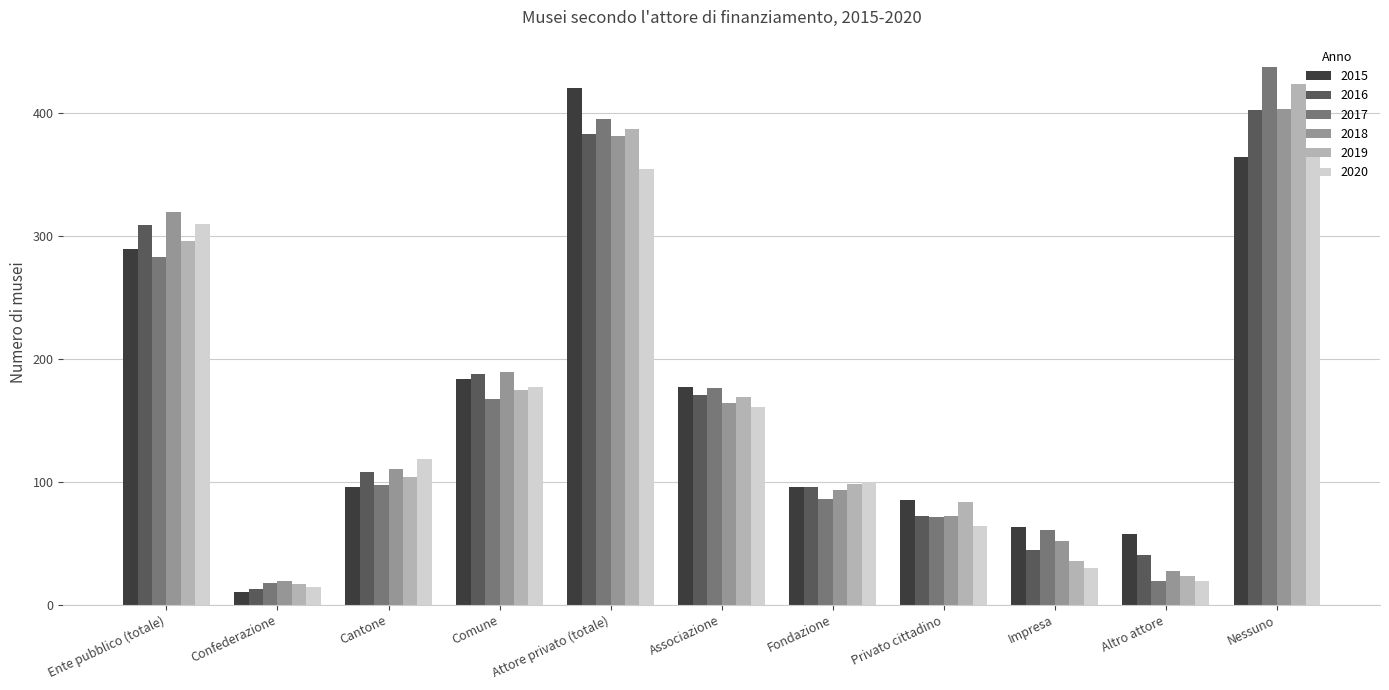

What is the sum of the 2015 values at Attore privato (totale) and Fondazione?

515.0